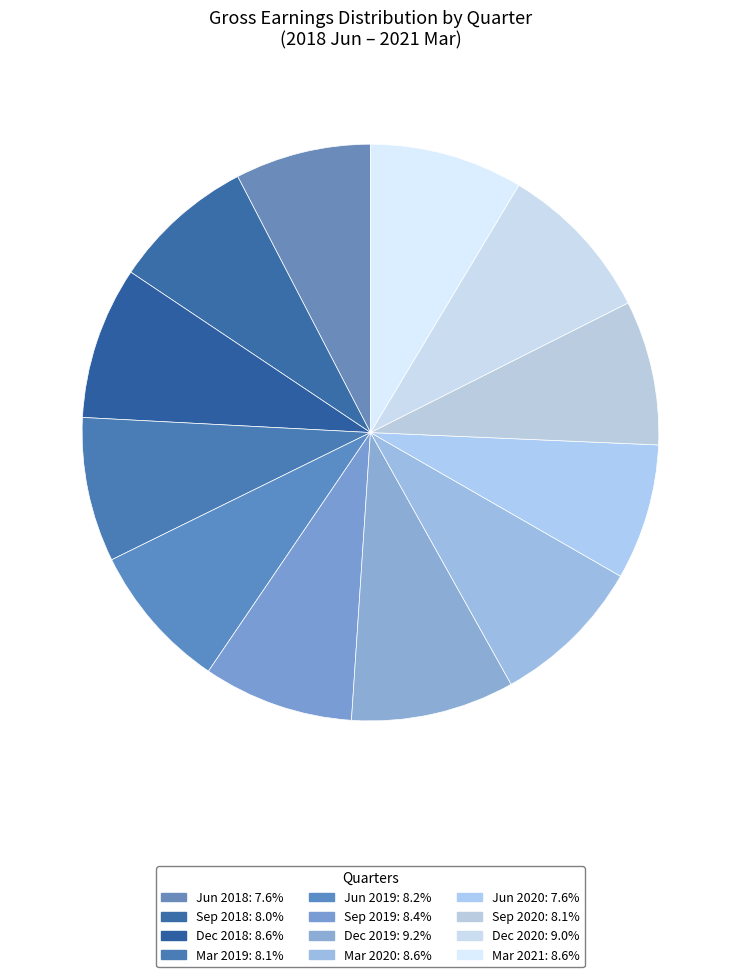

What is the largest slice in the pie chart?

Dec 2019